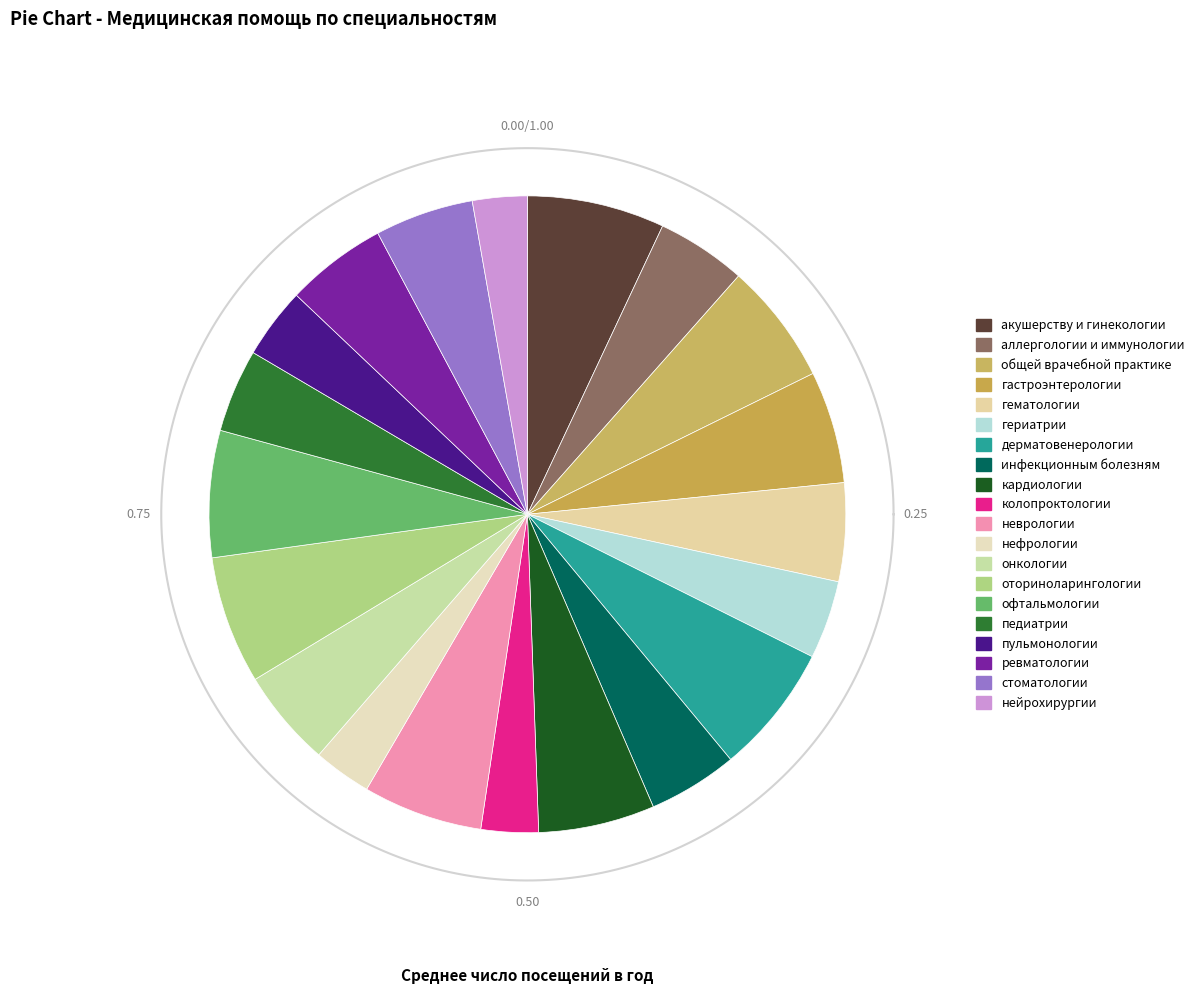

Is it true that акушерству и гинекологии is 7% of the pie?

True